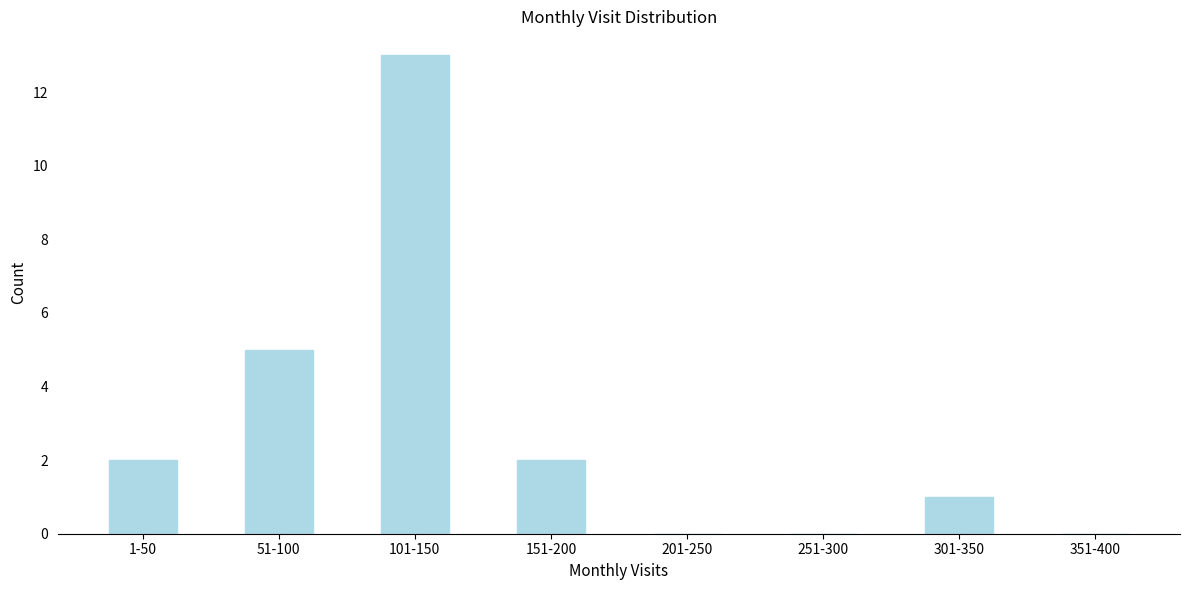

Reading left to right, transcribe all the data shown in this chart.

1-50=2	51-100=5	101-150=13	151-200=2	201-250=0	251-300=0	301-350=1	351-400=0